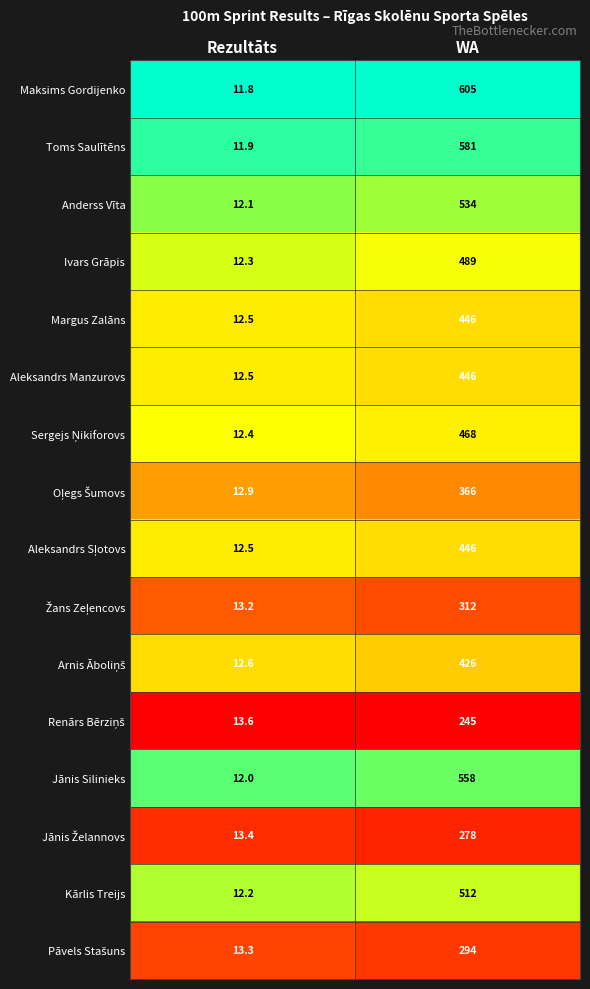

What value does the Margus Zalāns series have at Rezultāts?

12.5